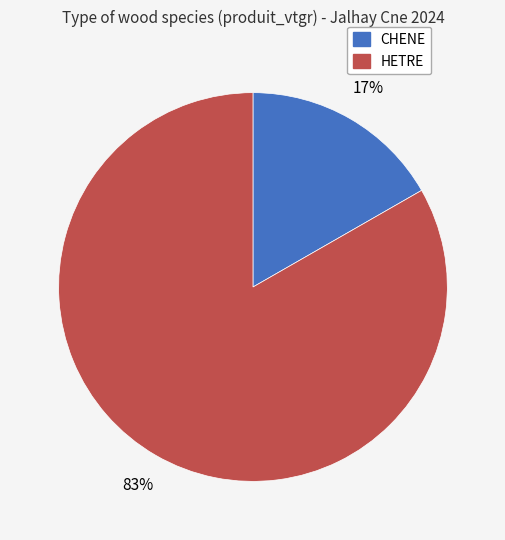

What percentage is the CHENE slice, to the nearest percent?

17%